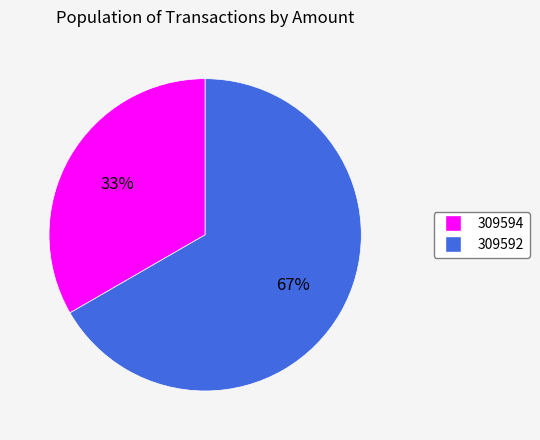

Rank the categories by value from highest to lowest.

309592, 309594